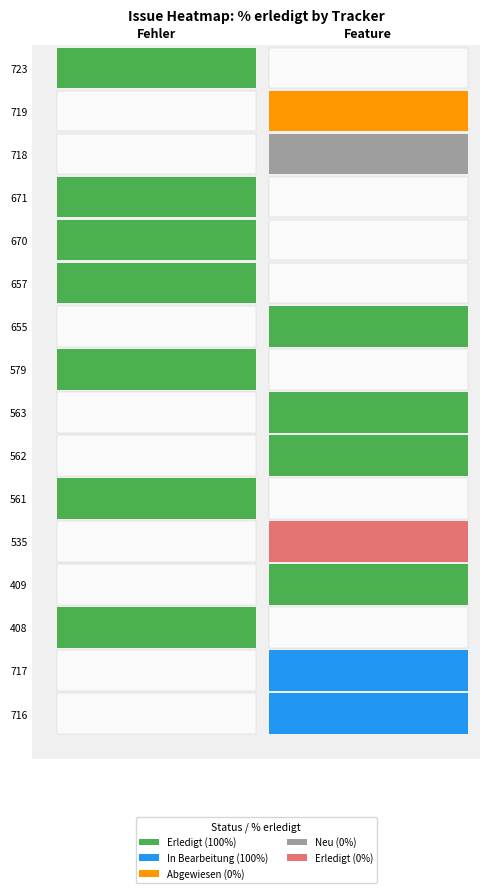

The Fehler series shows 46 at Neu. True or false?

False